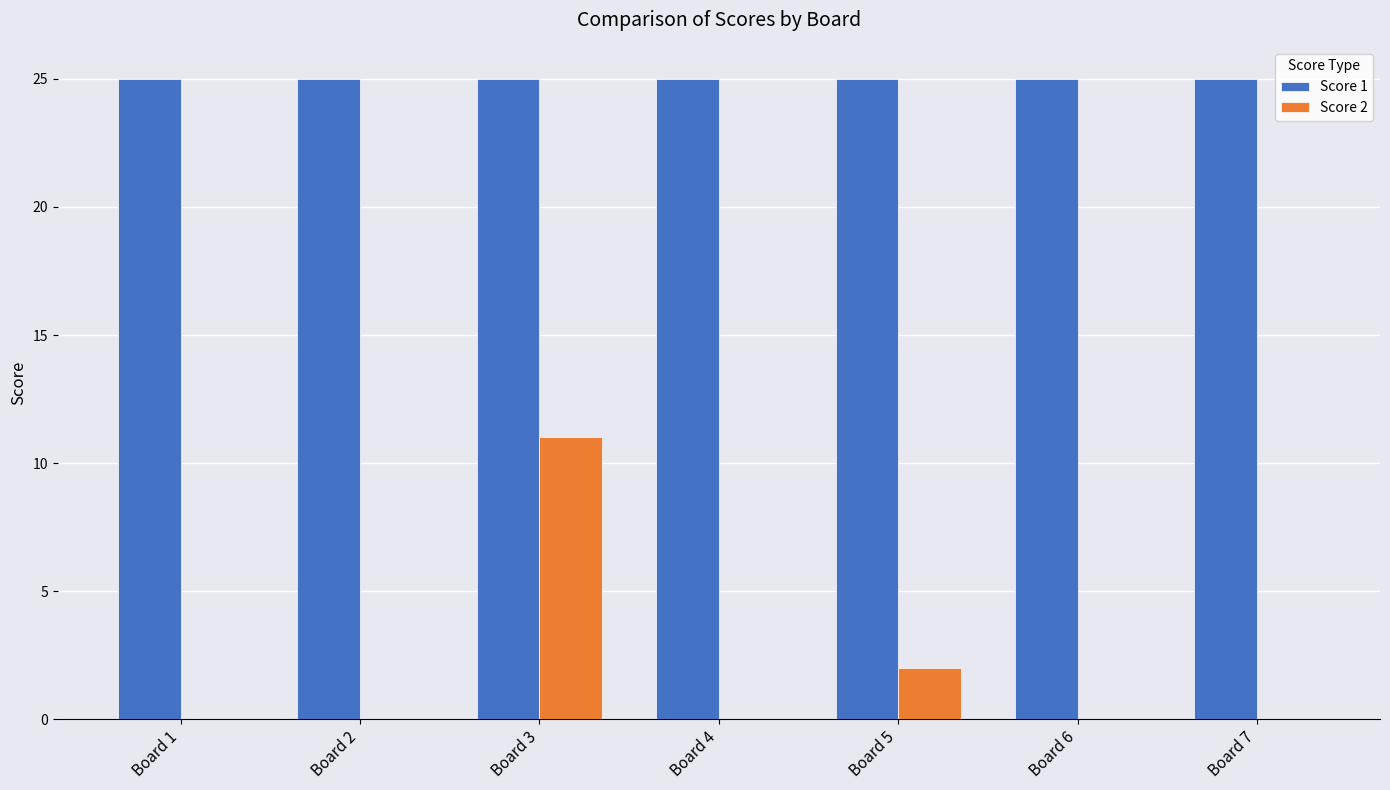

What is the greatest value displayed?

25